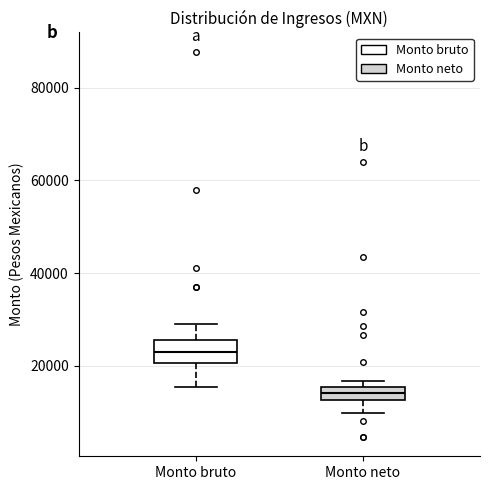

Which box has the lowest median line?

Monto neto